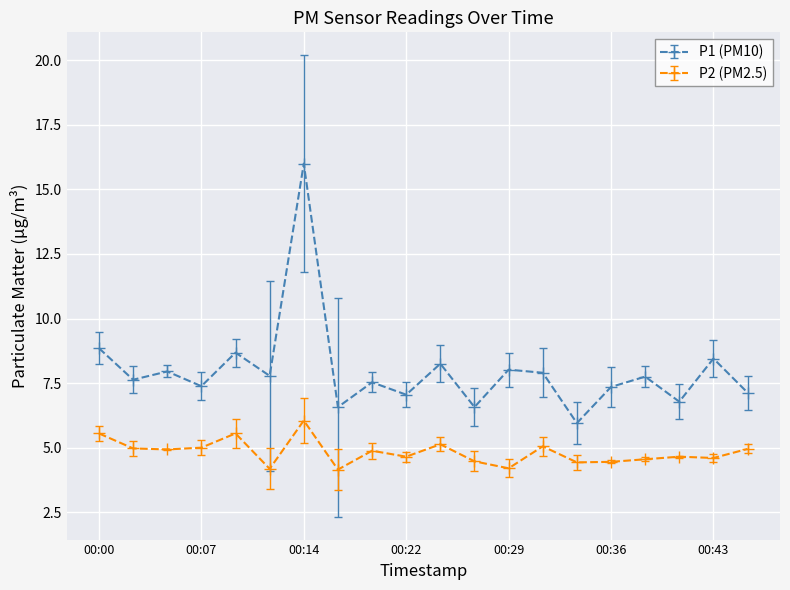

Which series has the widest spread of values?

P1 (PM10)